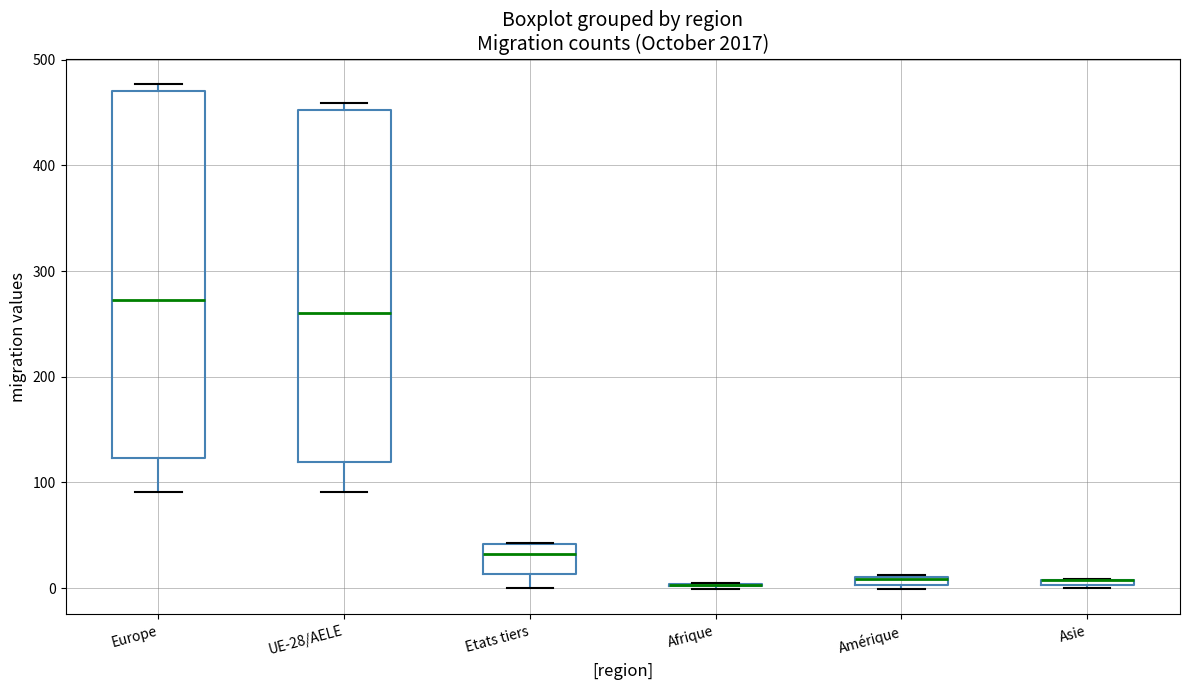

Which box is the tallest, from its lower edge to its upper edge?

Europe